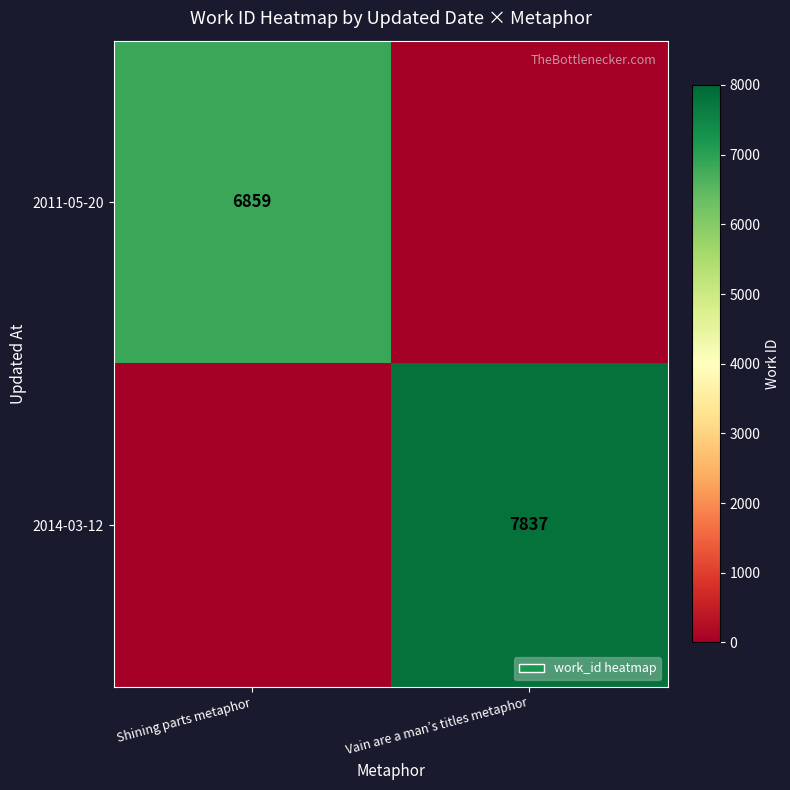

True or false: 2011-05-20 has a value of 6859 at Shining parts metaphor.

True